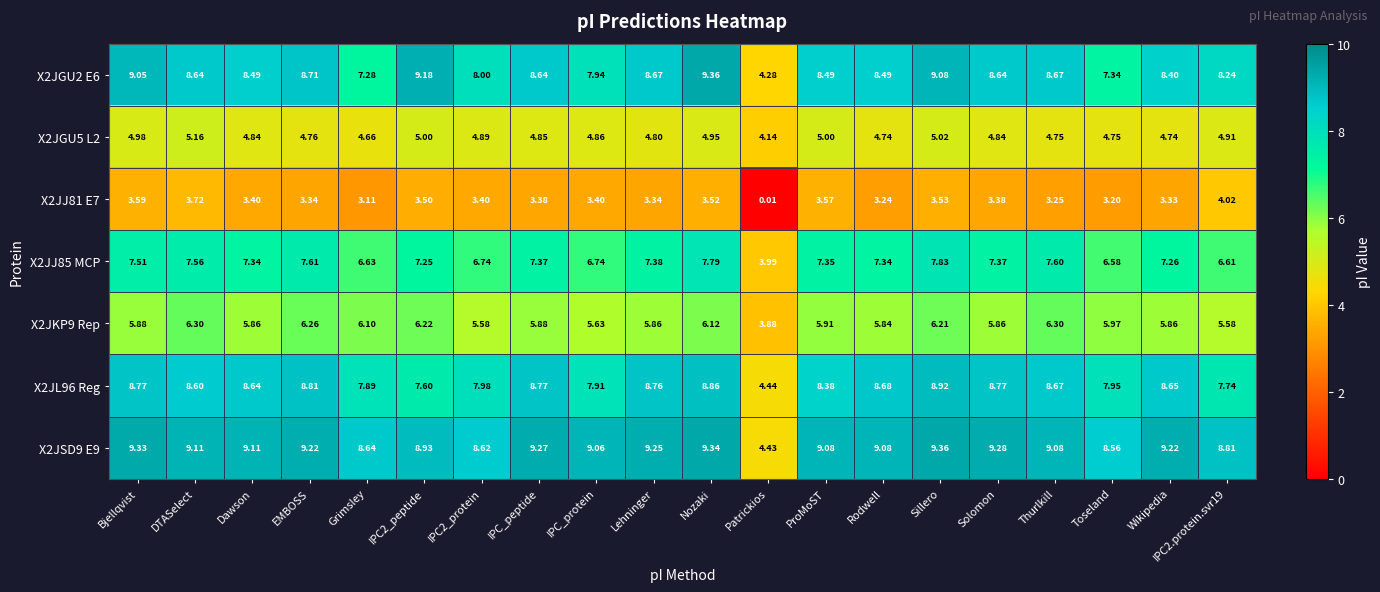

How many data points in X2JSD9 E9 are above 9?

14